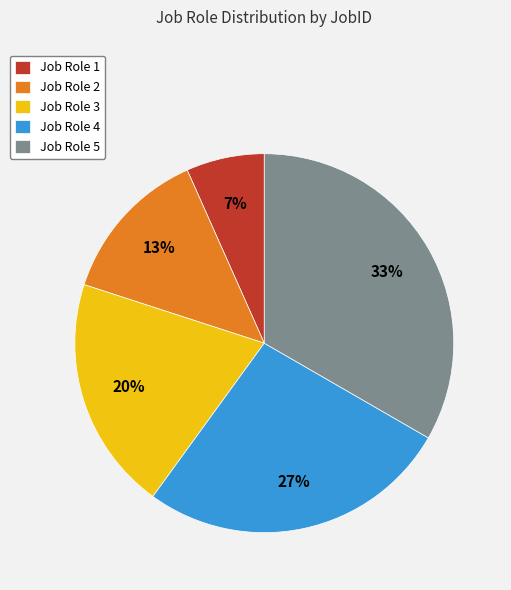

Does any single category account for the majority?

No